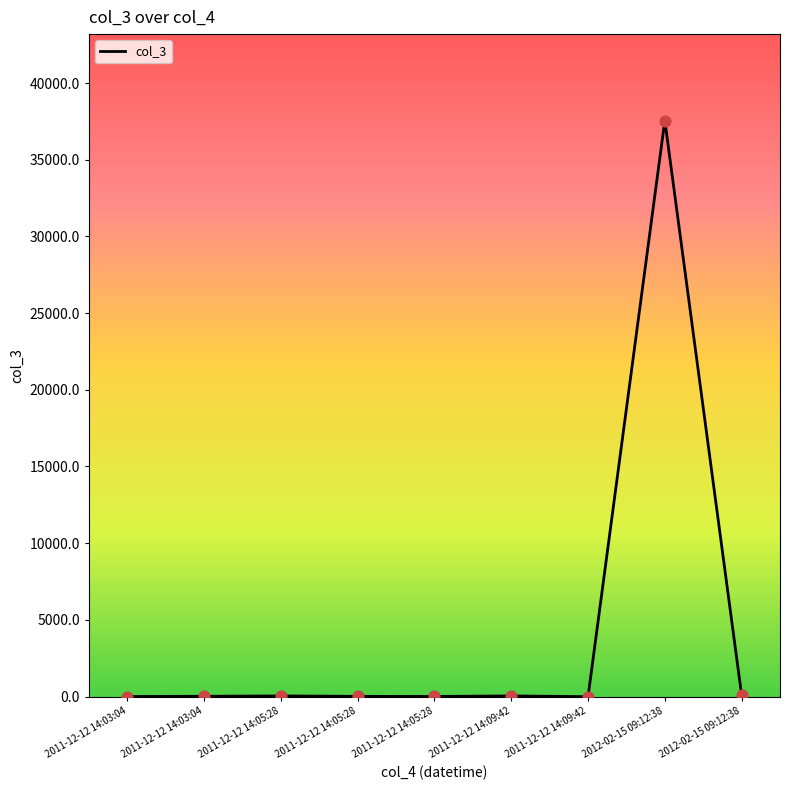

Does the chart have visible grid lines?

No